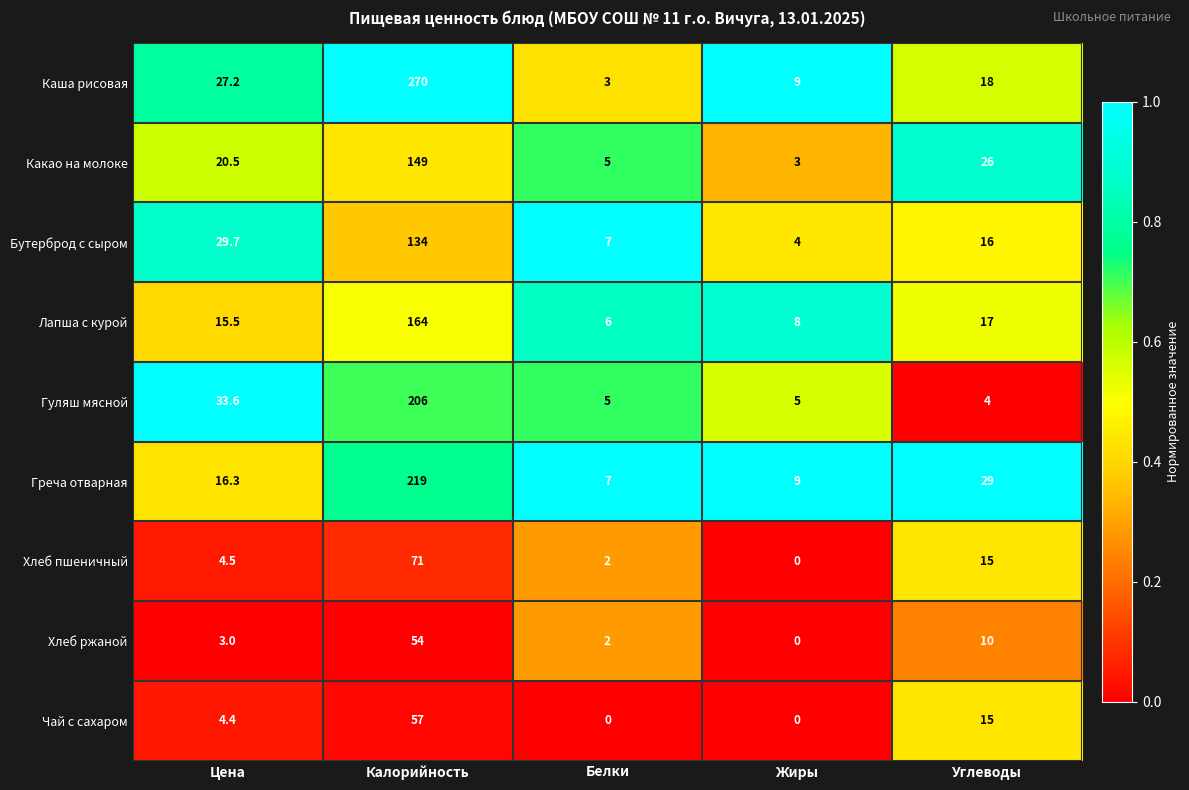

Where does the Какао на молоке series first go above 20?

Цена